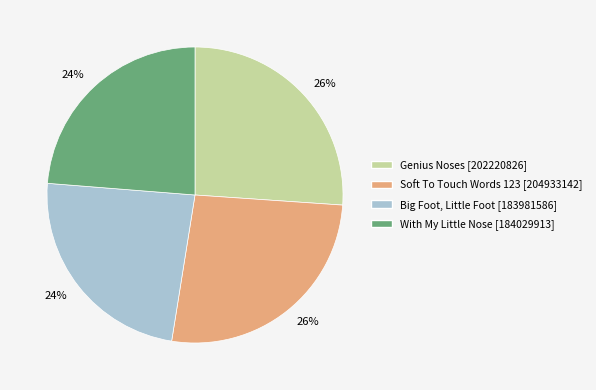

Is there a majority slice in this chart?

No